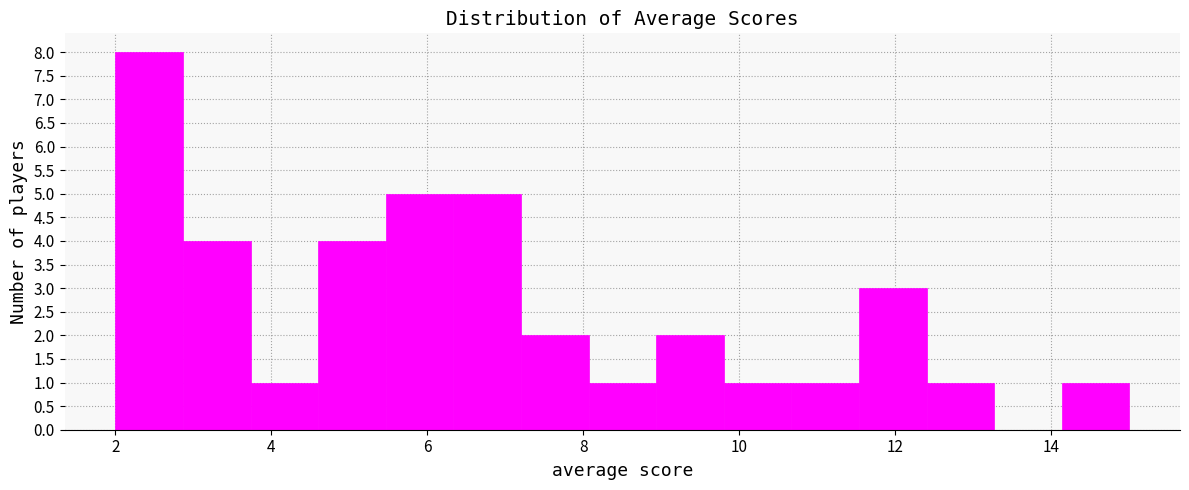

Which range on the x-axis has the tallest bar?

2.0 to 2.8